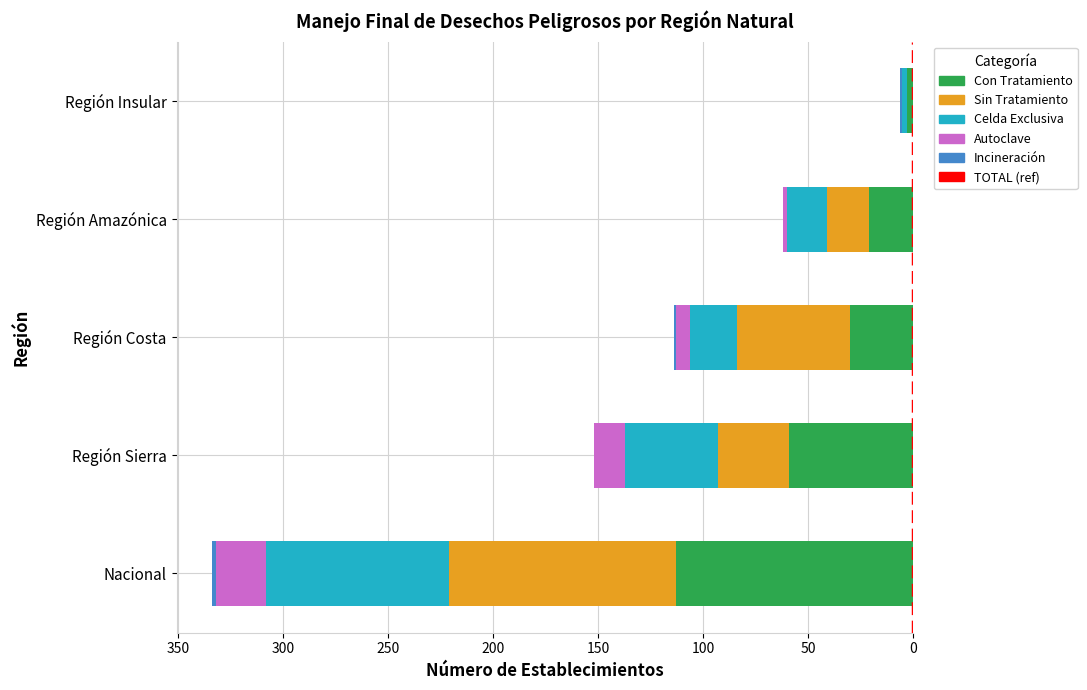

What is the spread (max minus min) of values at Región Sierra?

59